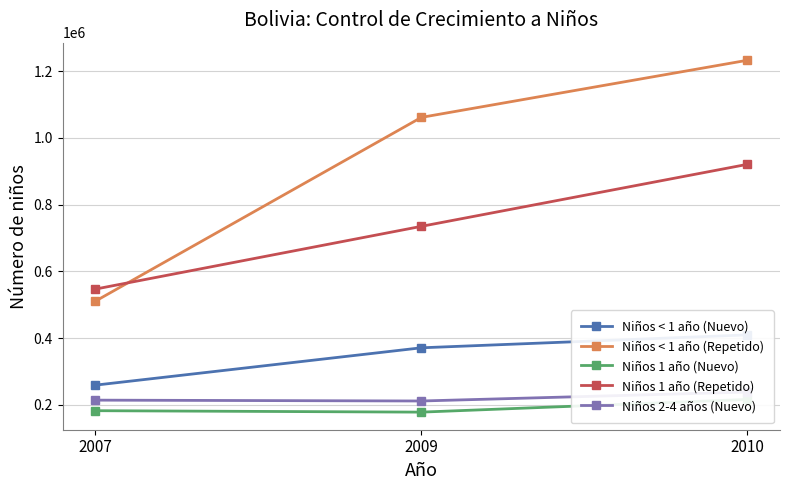

At 2007, list the series in order from smallest to largest.

Niños 1 año (Nuevo), Niños 2-4 años (Nuevo), Niños < 1 año (Nuevo), Niños < 1 año (Repetido), Niños 1 año (Repetido)